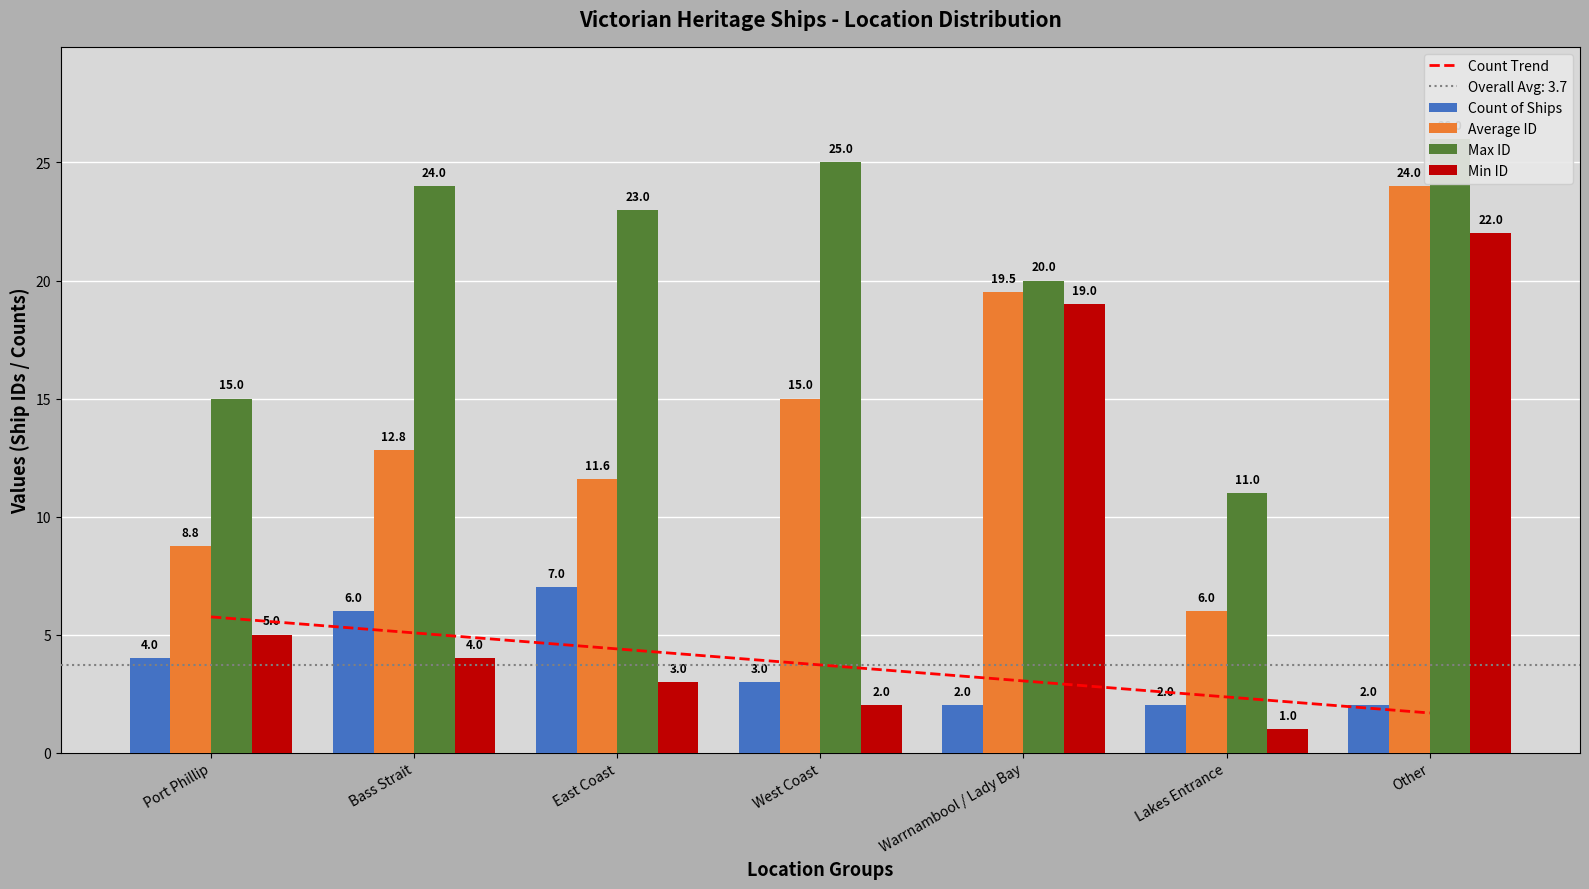

What is the sum of all ID Values values?

330